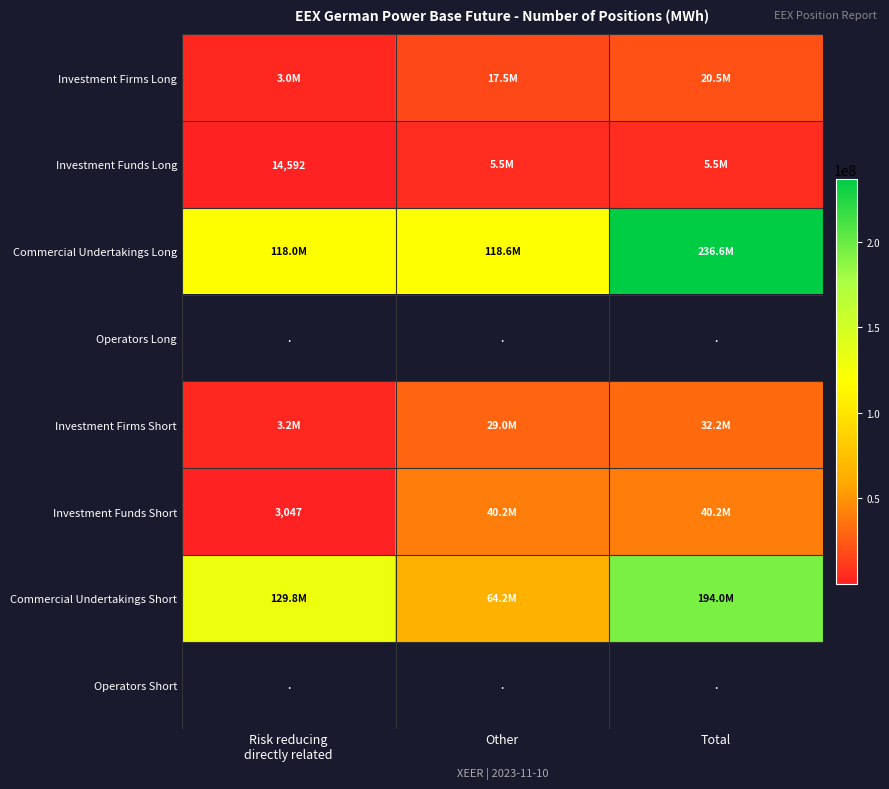

What is the sum of all Investment Funds Long values?

11078401.2